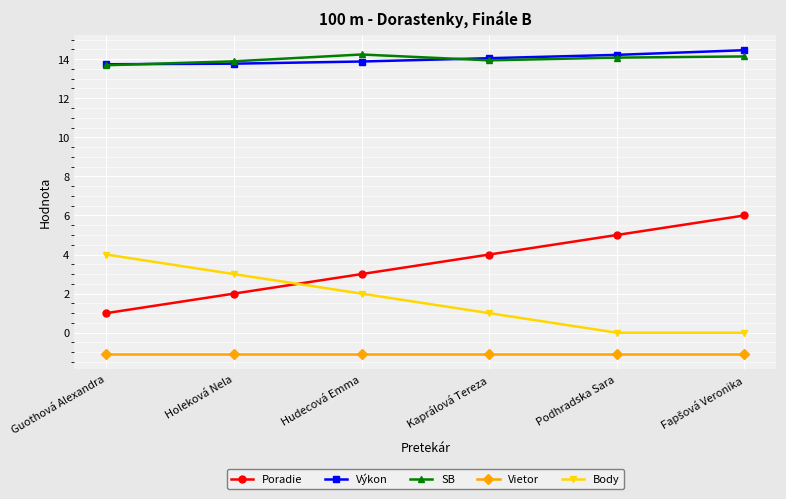

Is the value of SB at Podhradska Sara greater than the value of Body at Kaprálová Tereza?

Yes